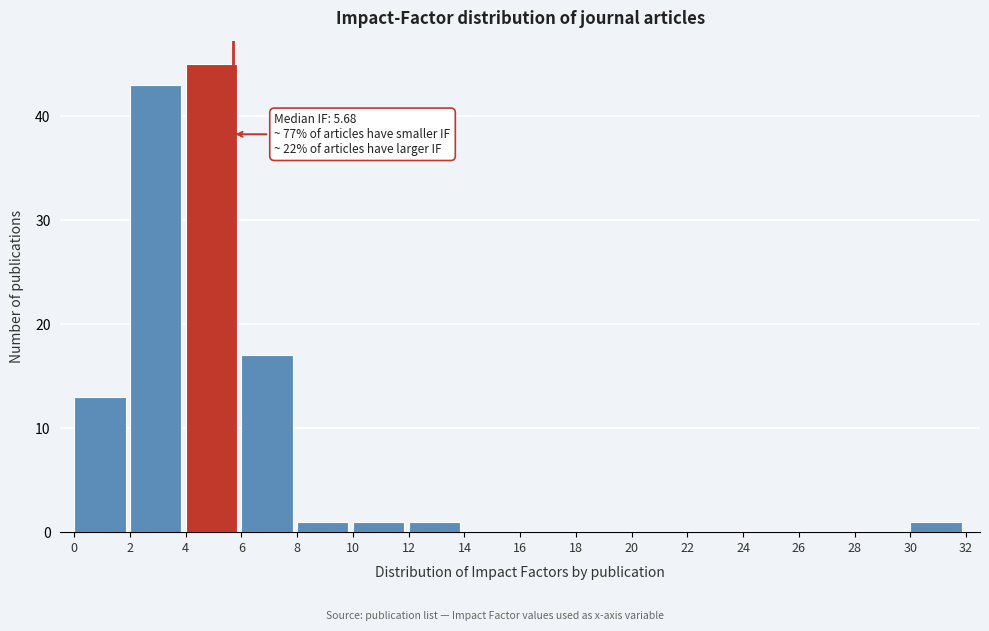

Over which range of the x-axis is the bar tallest?

4 to 6